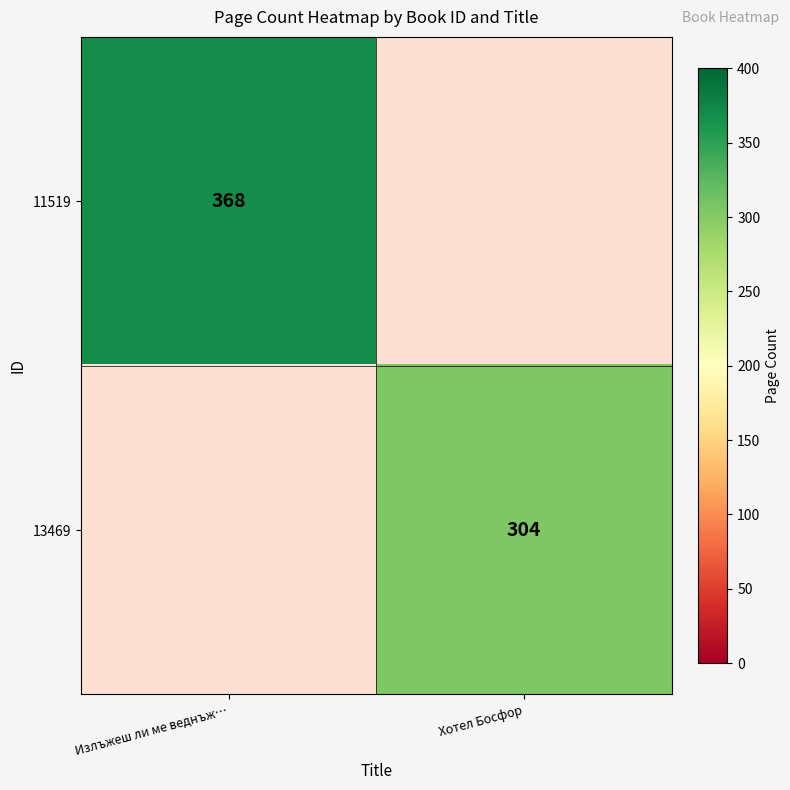

Is it true that 13469 equals 304 at Хотел Босфор?

True